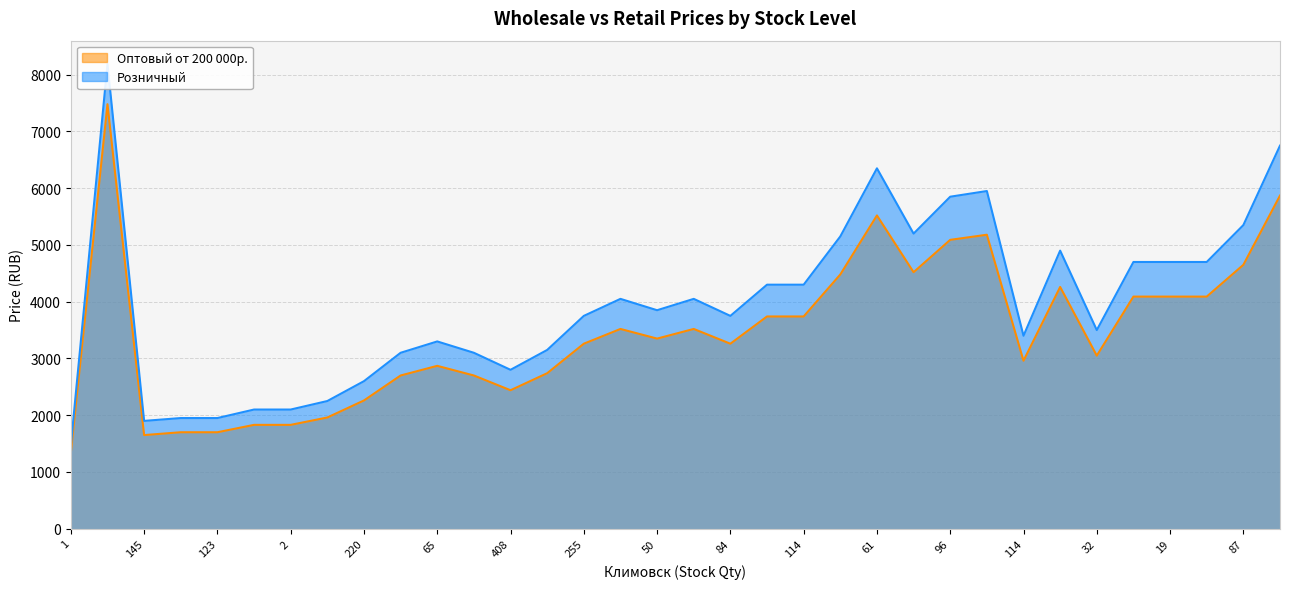

What is the total value across all series at 68?

8040